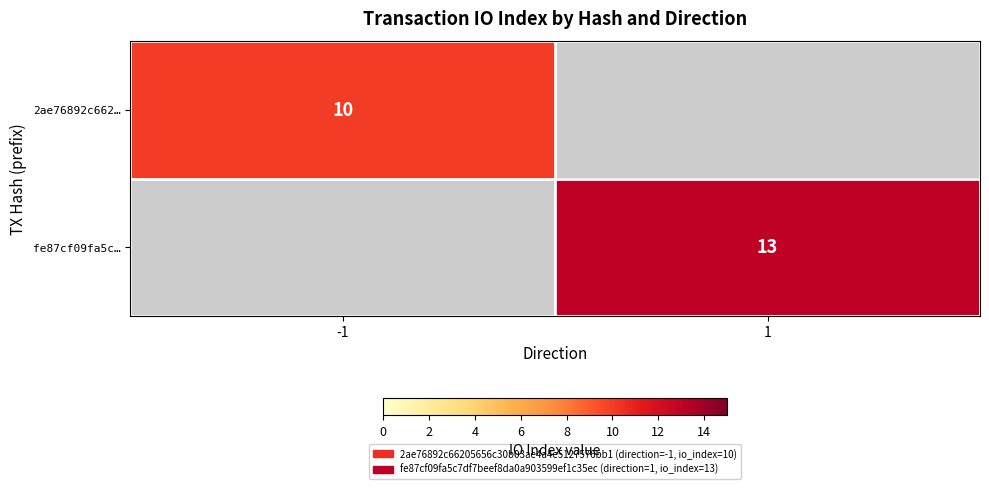

Is it true that 2ae76892c662… equals 16 at -1?

False